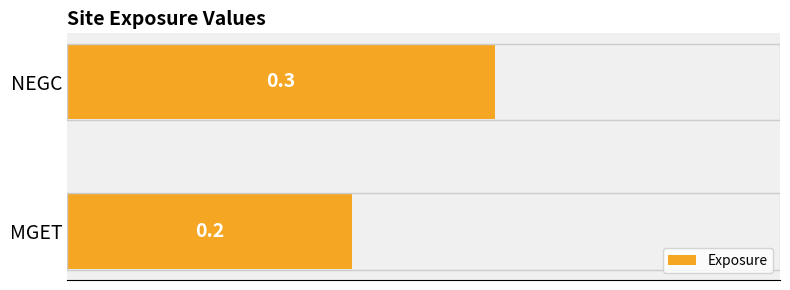

Reading bottom to top, transcribe all the data shown in this chart.

0.2	0.3